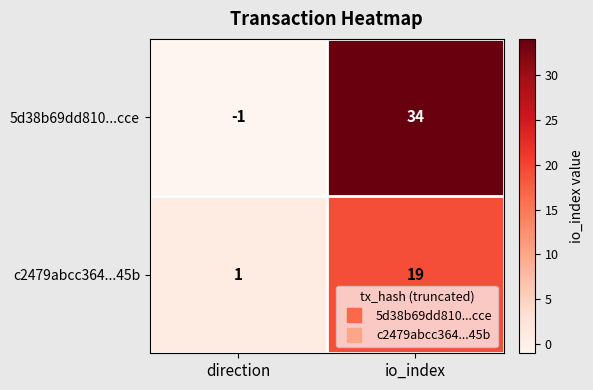

Reading right to left, extract all data points from this chart.

5d38b69dd810...cce: 34	-1
c2479abcc364...45b: 19	1